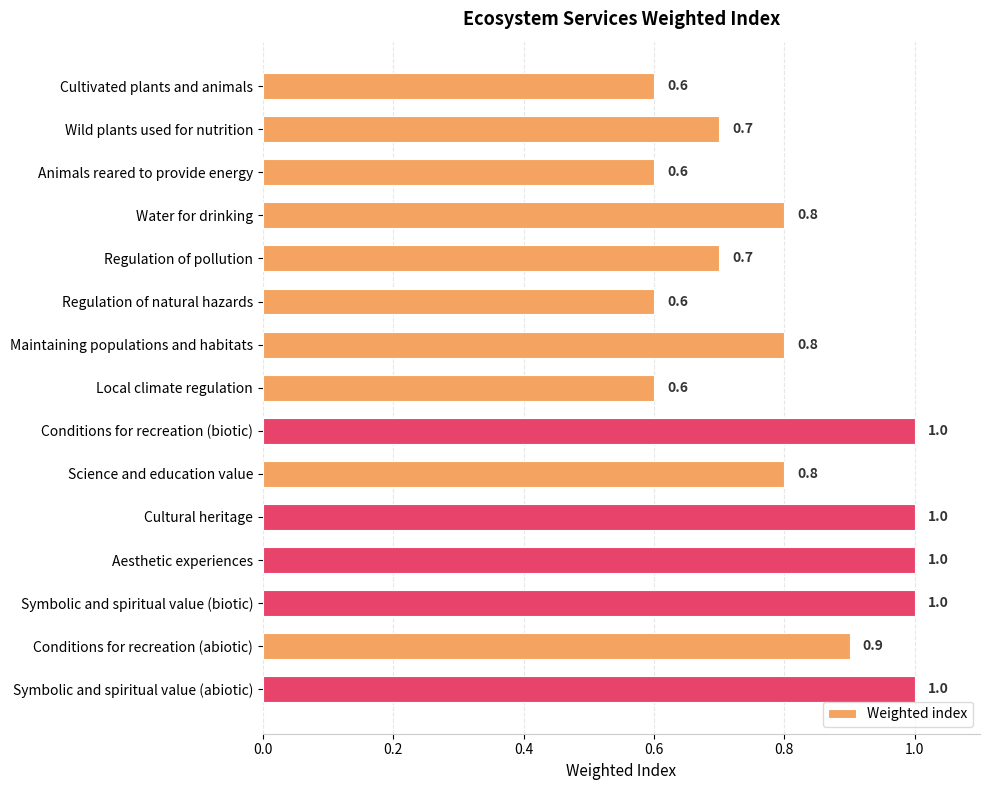

The chart shows a value of 1.0 at Conditions for recreation (biotic). True or false?

True